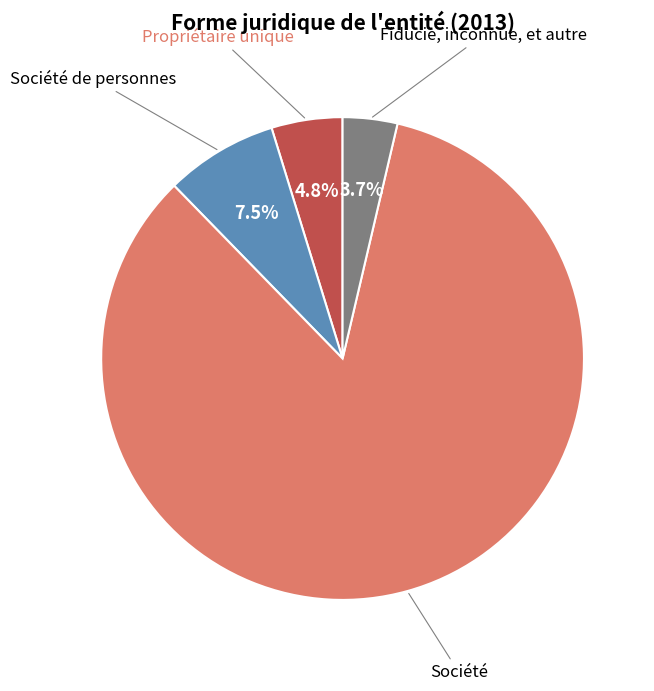

Rank the categories by value from highest to lowest.

Société, Société de personnes, Propriétaire unique, Fiducie, inconnue, et autre